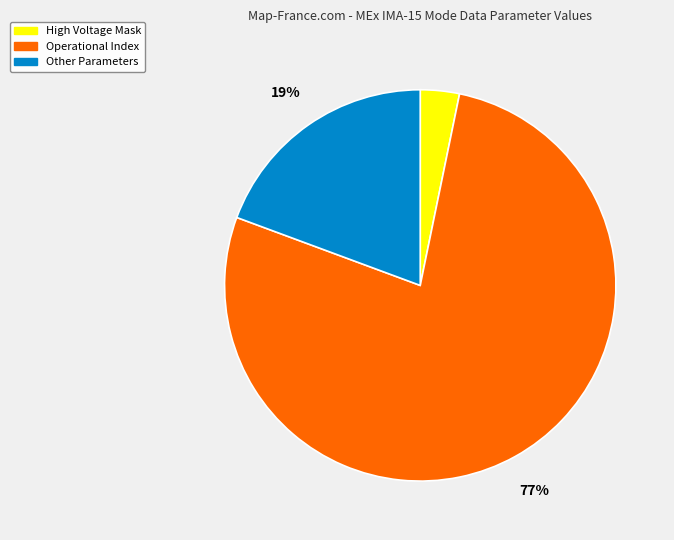

Which slice is the smallest?

High Voltage Mask